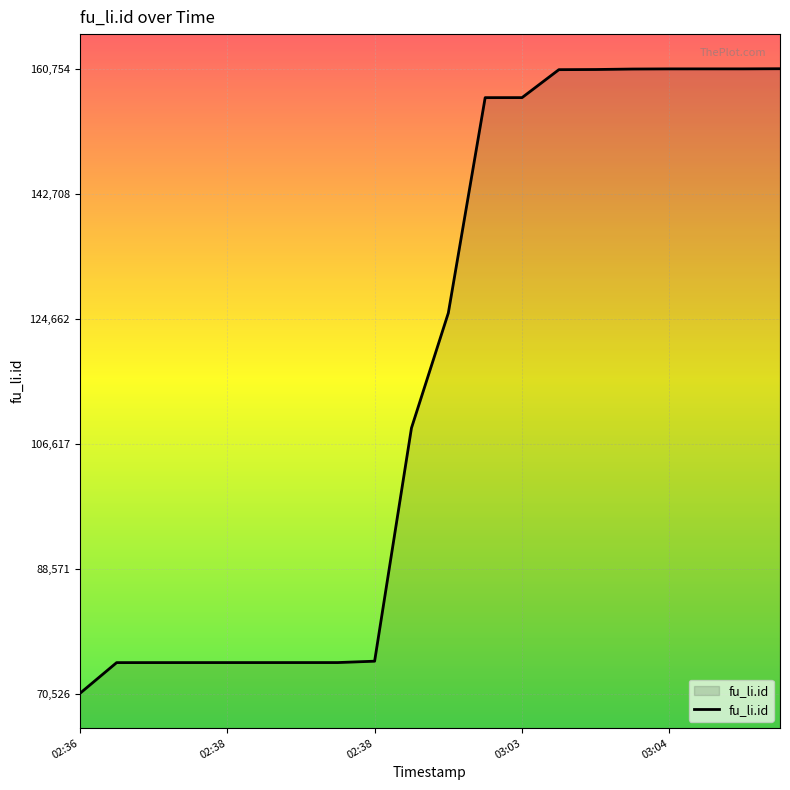

What is the smallest value displayed?

70526